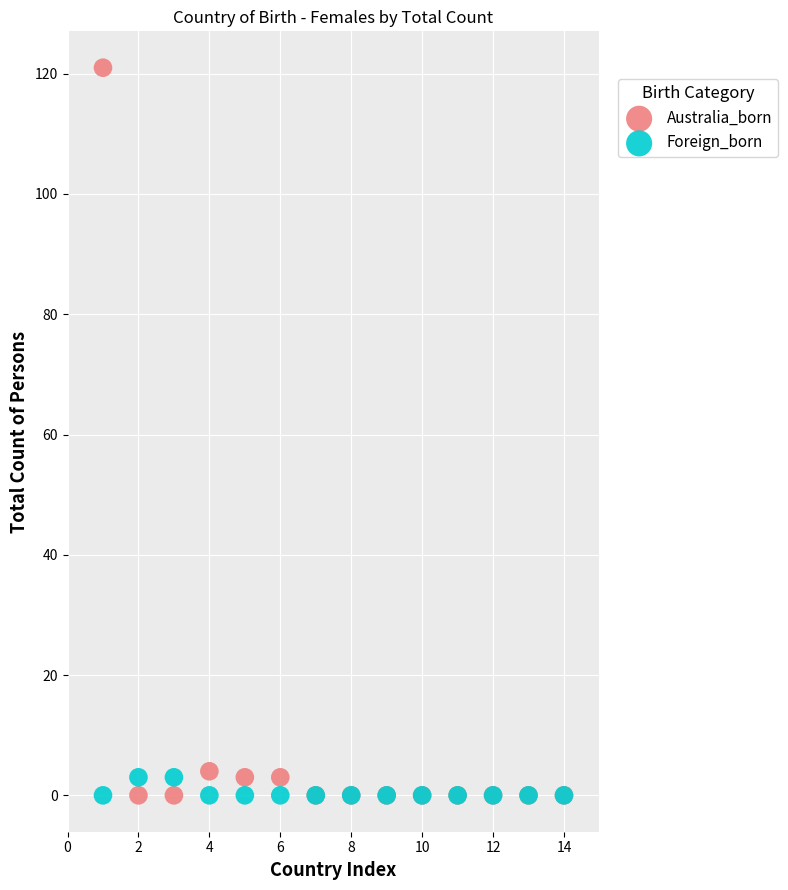

Which series contains the highest Y value?

Australia_born